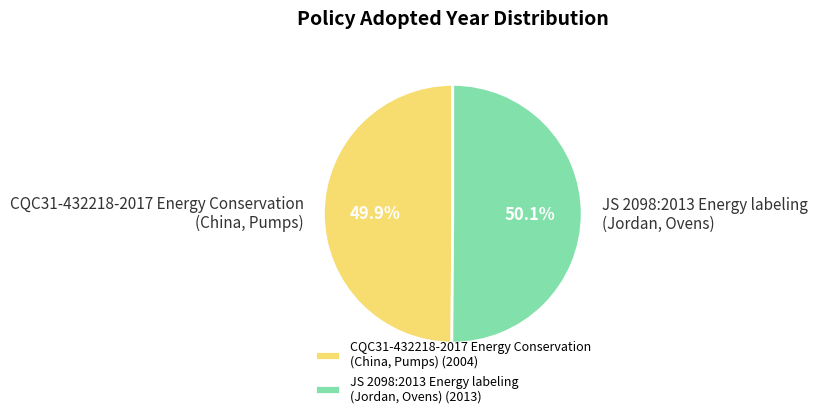

Is there a majority slice in this chart?

Yes